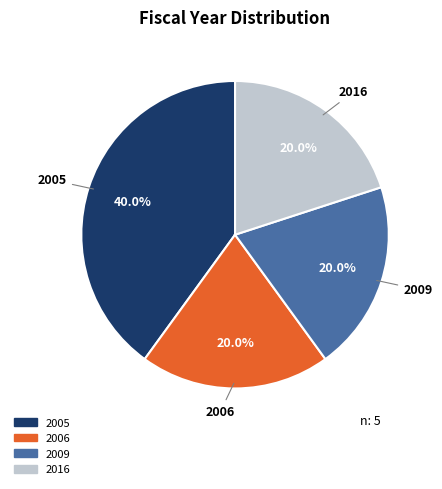

Is the sum of 2009 and 2006 greater than half?

No